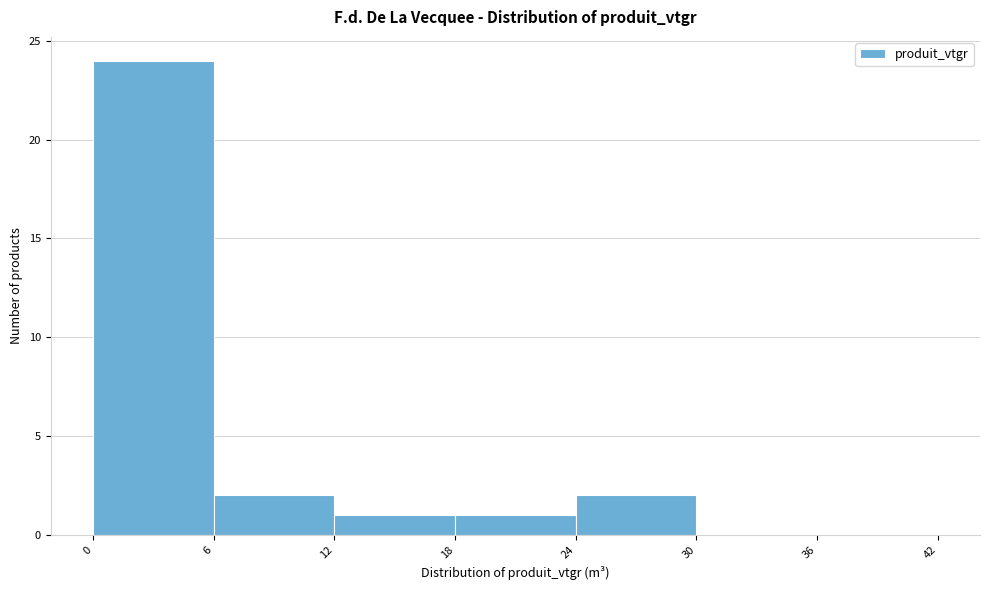

Reading left to right, transcribe this chart: for each bar, give the range it covers on the x-axis and its height. The values are not printed on the chart, so give them approximately, as read against the axis.

0 to 6: 24
6 to 12: 2
12 to 18: 1
18 to 24: 1
24 to 30: 2
30 to 36: 0
36 to 42: 0